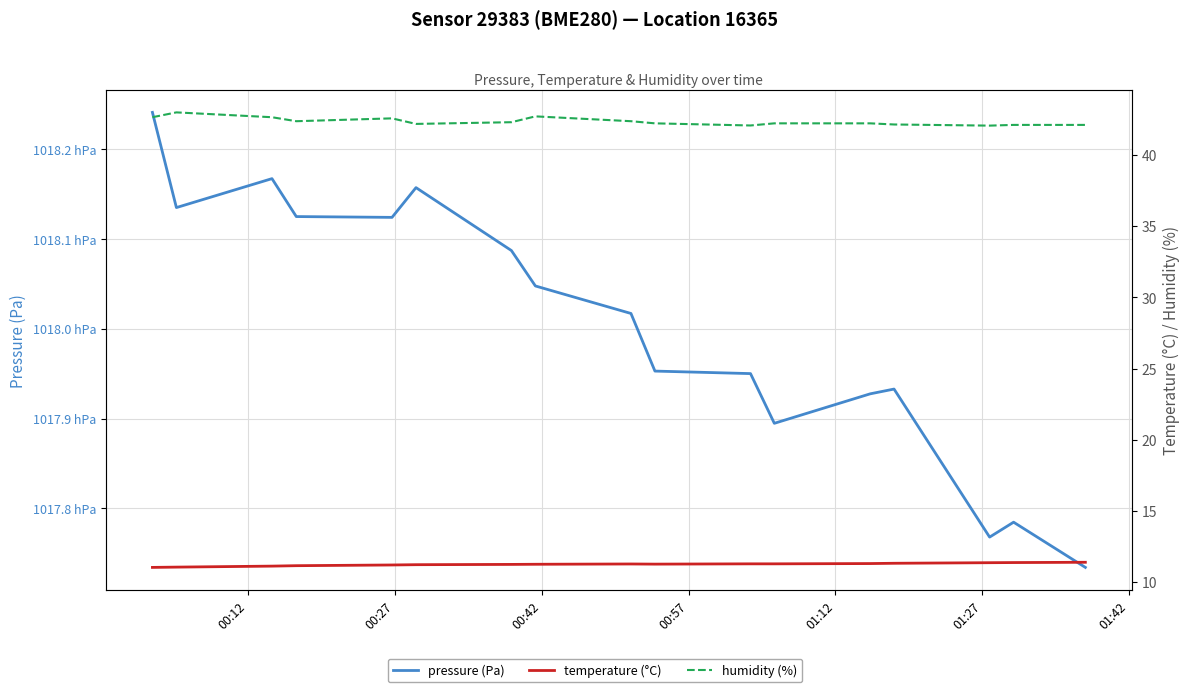

How many lines are shown in the chart?

3